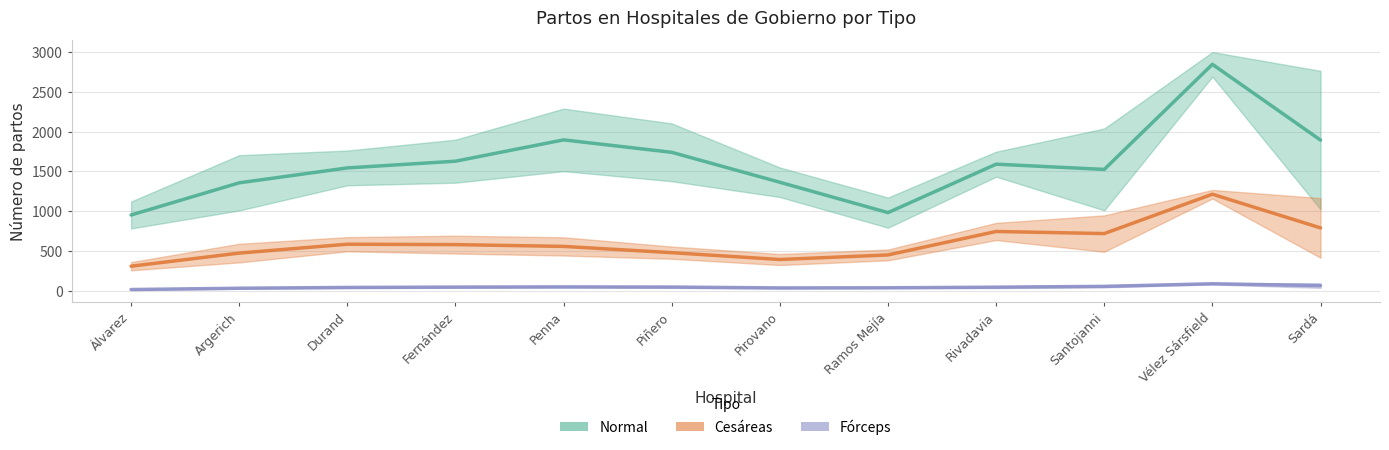

Which category has the highest value in the Normal series?

Vélez Sársfield